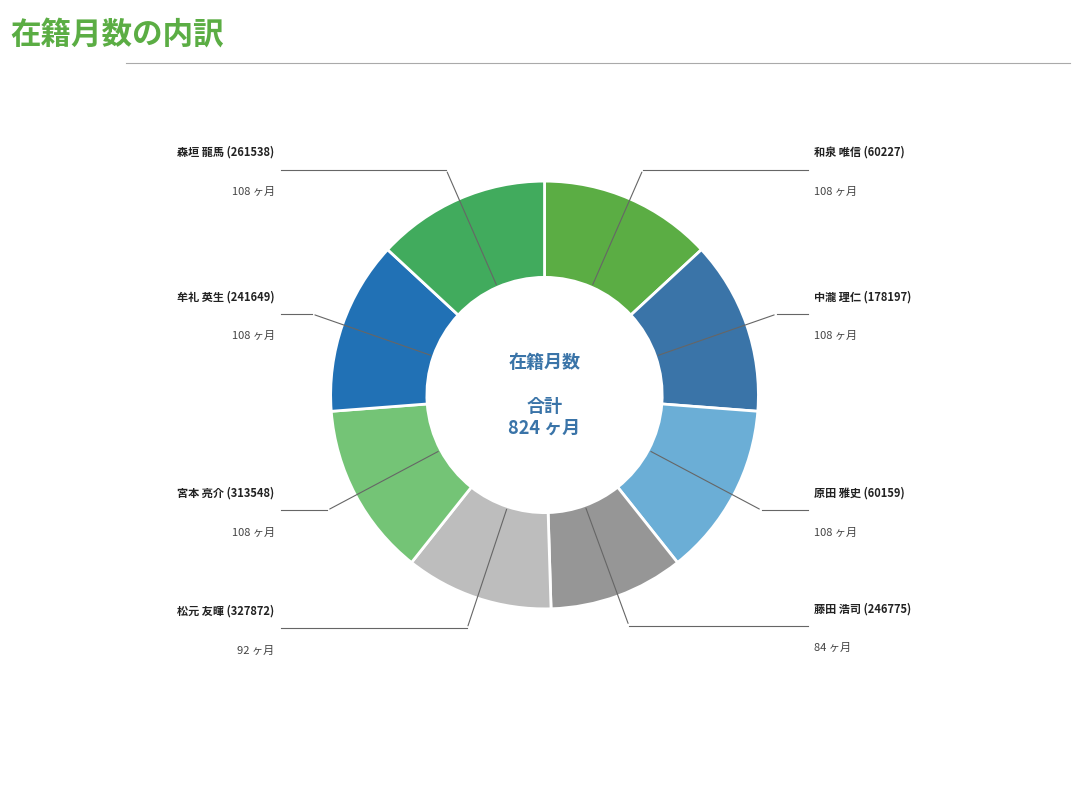

Is there any slice that represents more than half of the pie?

No